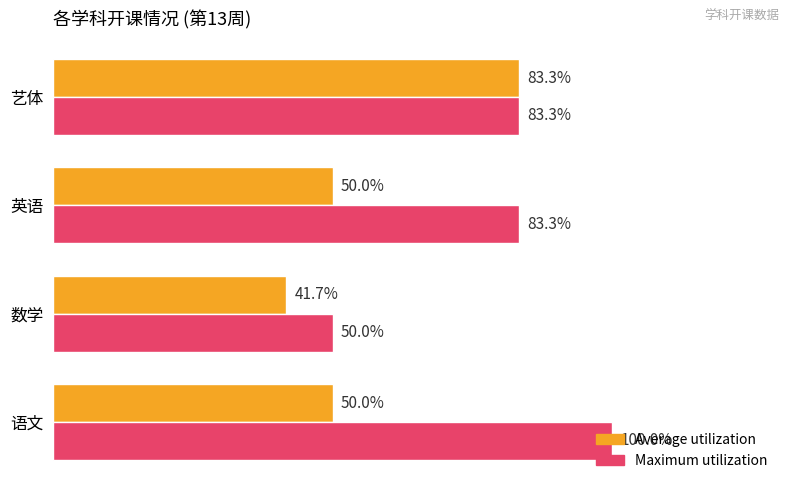

At which category is the sum across all series the highest?

艺体